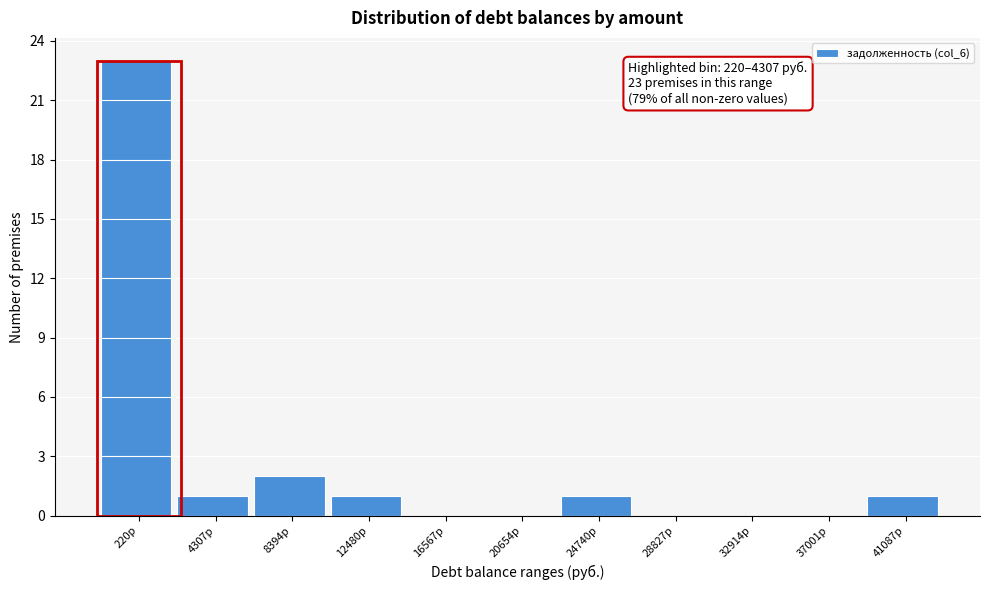

Reading right to left, transcribe all the data shown in this chart.

41087р=1	37001р=0	32914р=0	28827р=0	24740р=1	20654р=0	16567р=0	12480р=1	8394р=2	4307р=1	220р=23